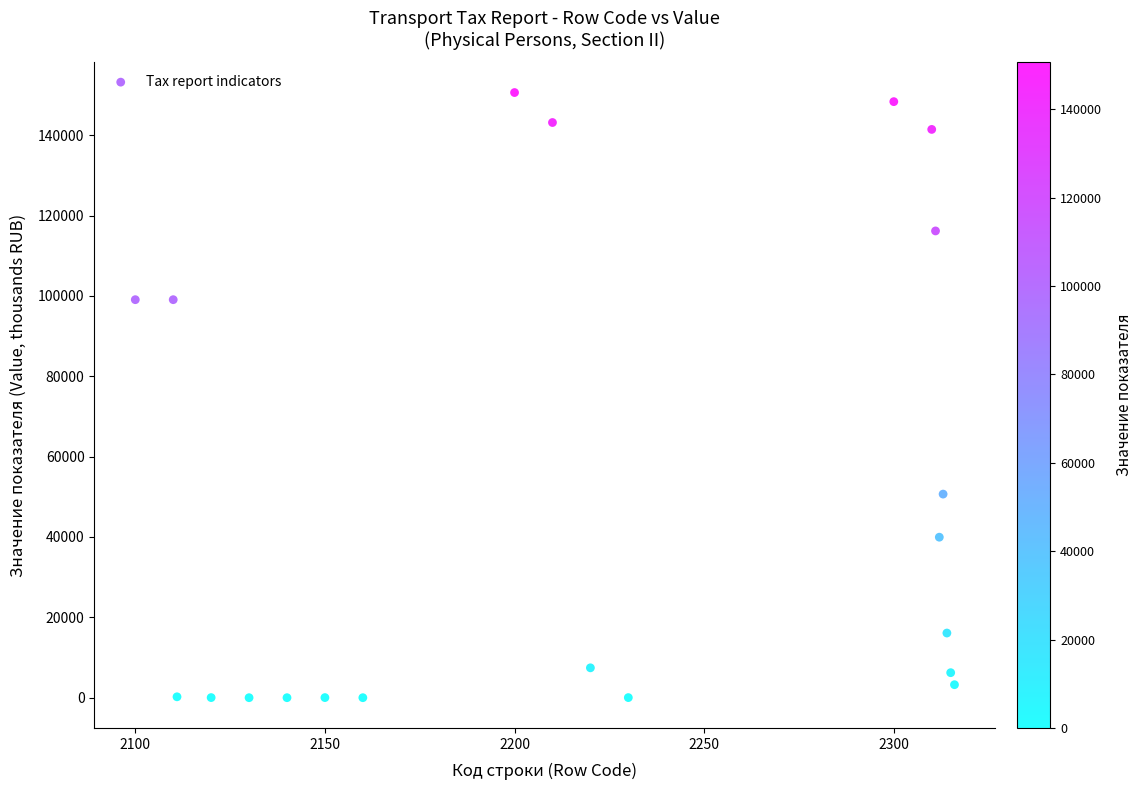

What is the range of X values (max minus min)?

216